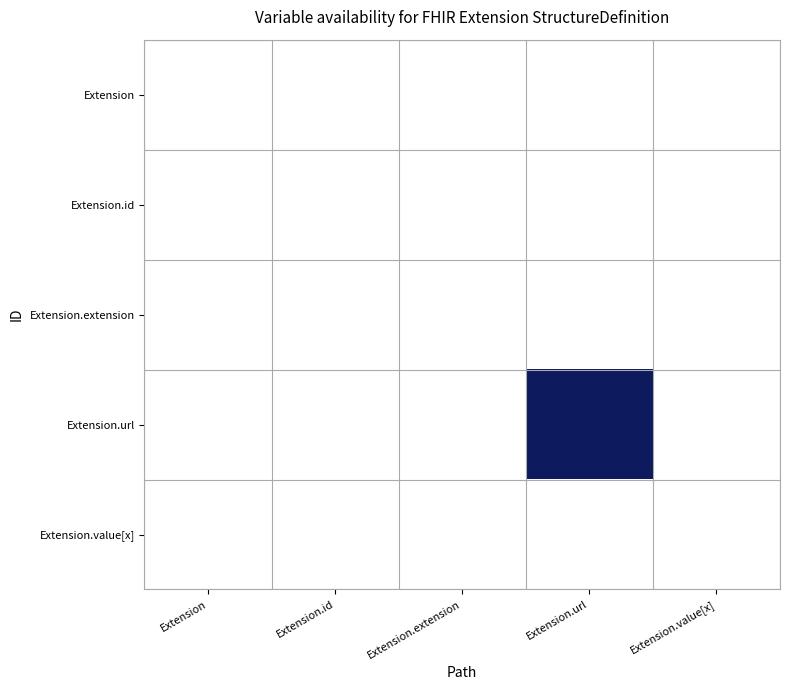

Reading left to right, extract all data points from this chart.

Extension: Extension=0	Extension.id=0	Extension.extension=0	Extension.url=0	Extension.value[x]=0
Extension.id: Extension=0	Extension.id=0	Extension.extension=0	Extension.url=0	Extension.value[x]=0
Extension.extension: Extension=0	Extension.id=0	Extension.extension=0	Extension.url=0	Extension.value[x]=0
Extension.url: Extension=0	Extension.id=0	Extension.extension=0	Extension.url=1	Extension.value[x]=0
Extension.value[x]: Extension=0	Extension.id=0	Extension.extension=0	Extension.url=0	Extension.value[x]=0